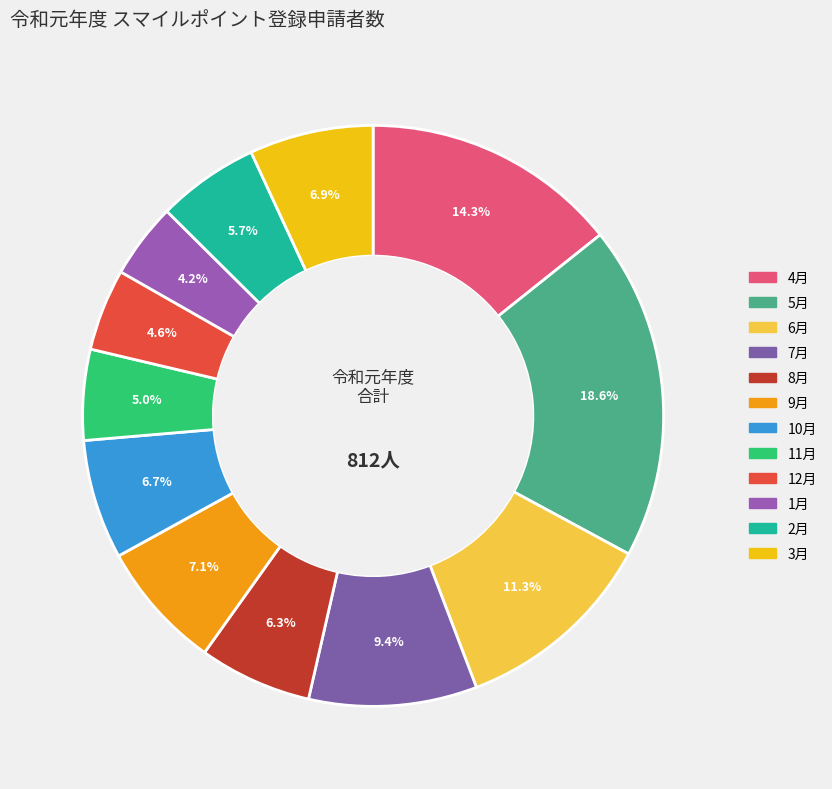

Does 7月 represent more than half of the total?

No